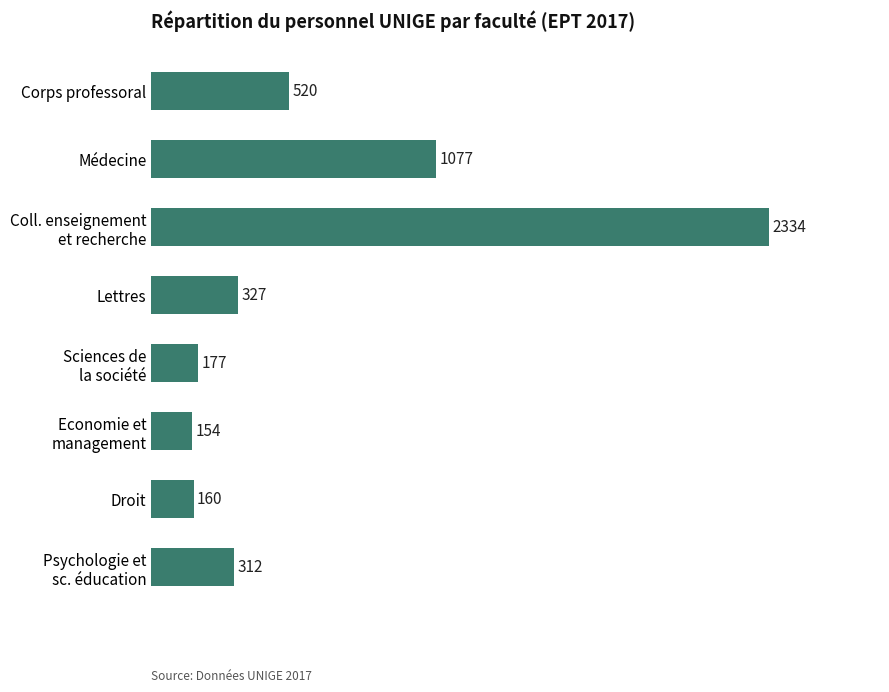

Approximately how many times larger is the value at Médecine compared to Lettres?

3.3